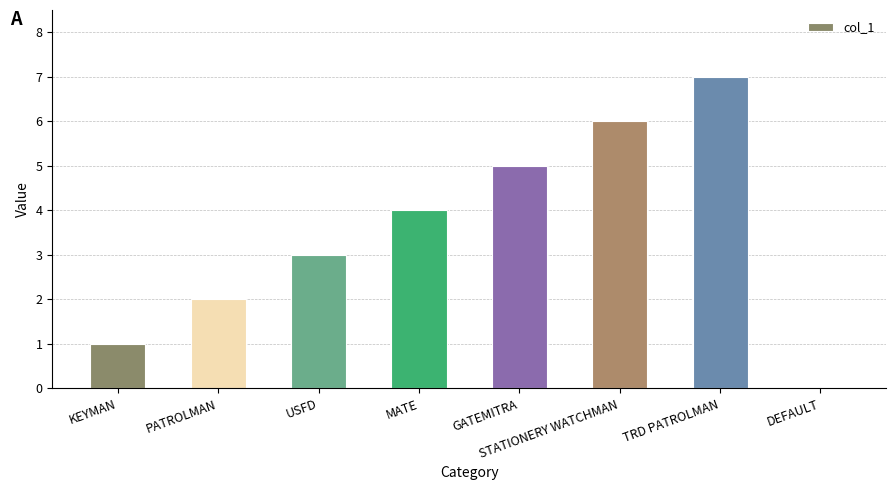

The value at STATIONERY WATCHMAN is 6. True or false?

True